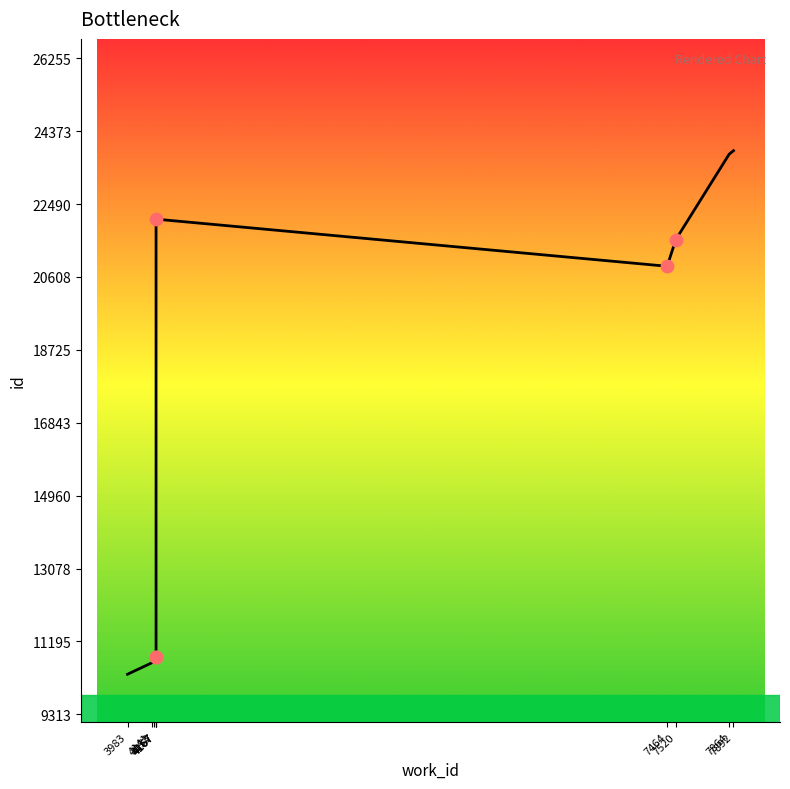

What is the change in value from 4167 to 4167?

+11320